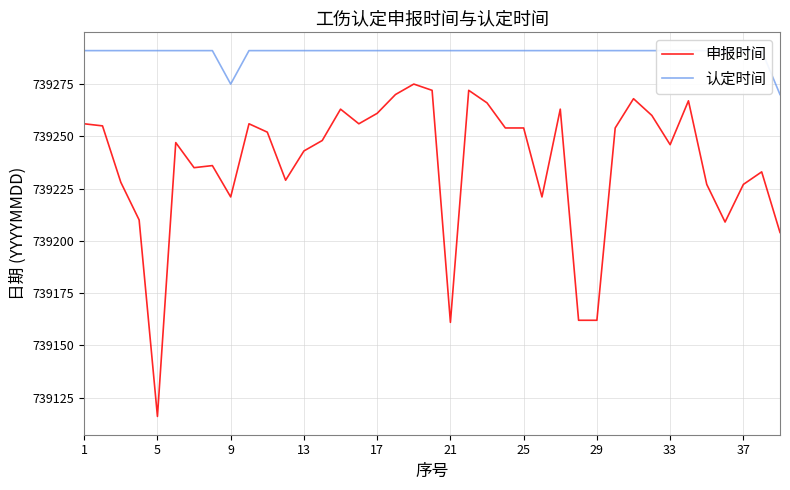

Does the chart display data point markers on the line(s)?

No